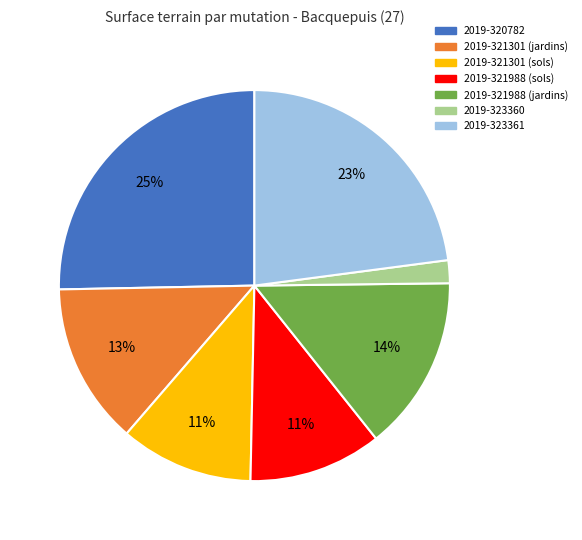

Count the number of slices in the pie.

7